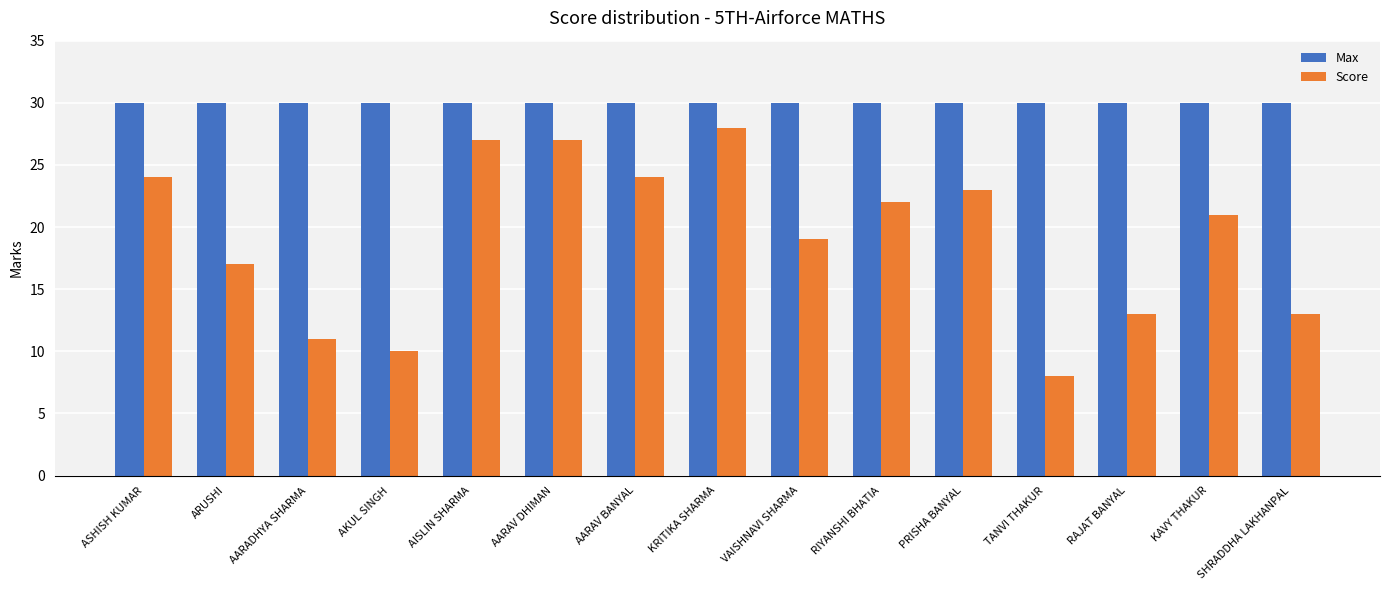

Is the value of Max at KRITIKA SHARMA greater than the value of Score at ASHISH KUMAR?

Yes